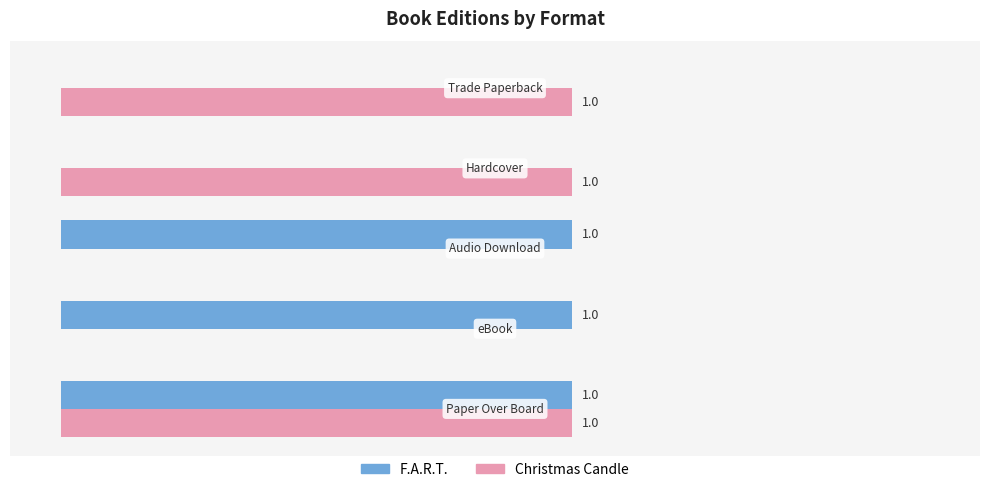

What are all the series names shown in the legend?

F.A.R.T., Christmas Candle